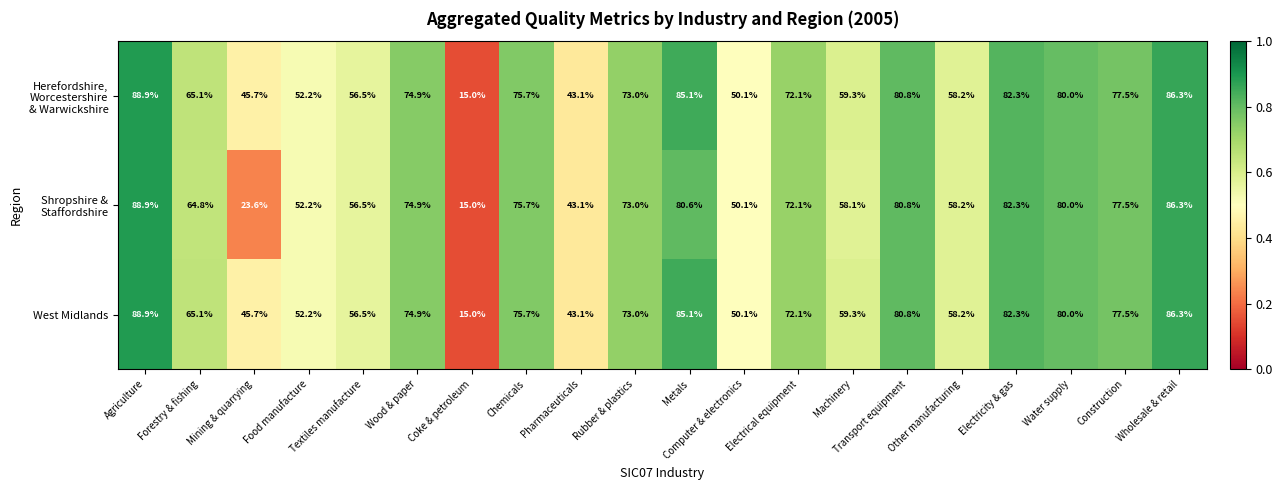

At which category does the chart reach its peak across all series?

Agriculture